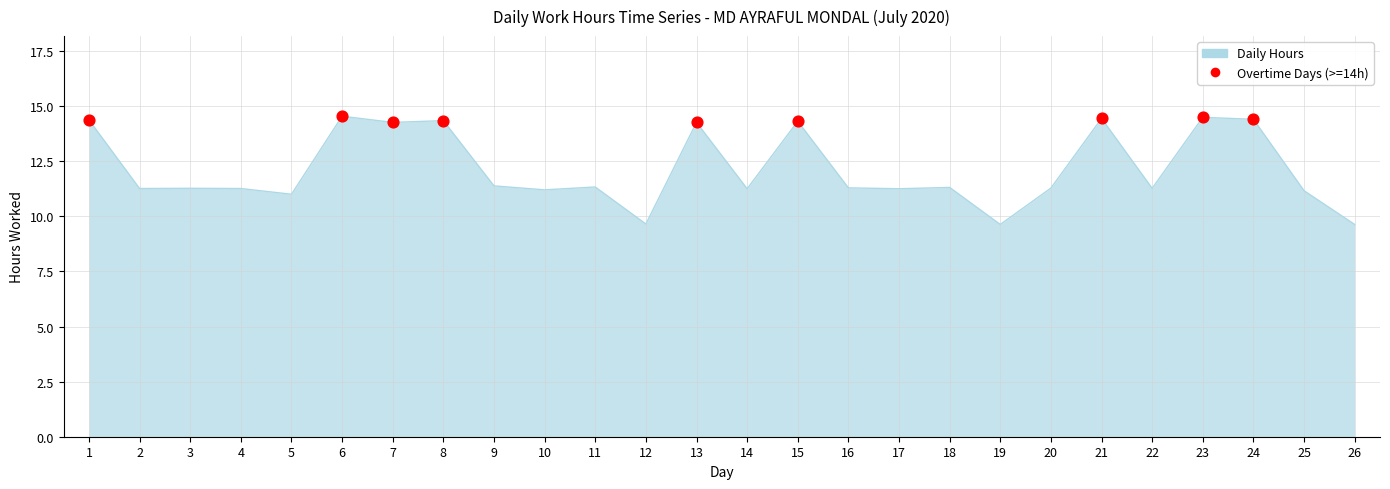

What is the change in value from 6 to 8?

-0.2